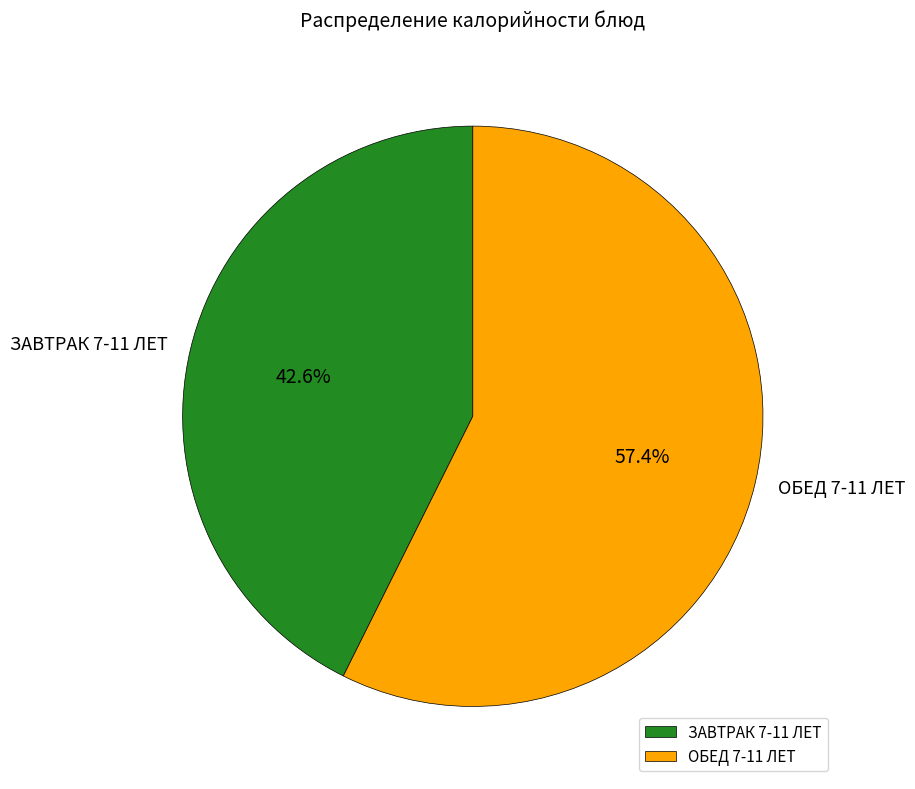

How many slices are in this pie chart?

2